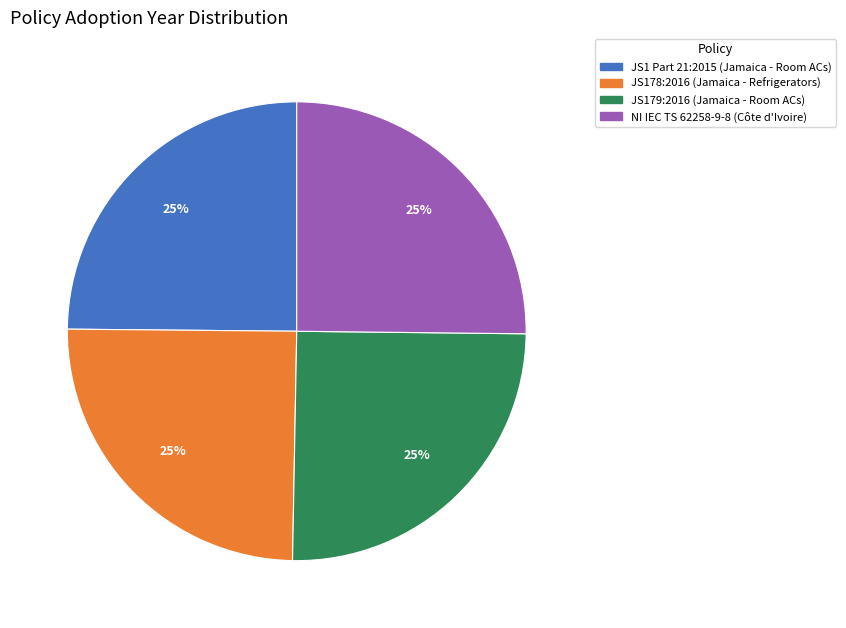

Is there a majority slice in this chart?

No